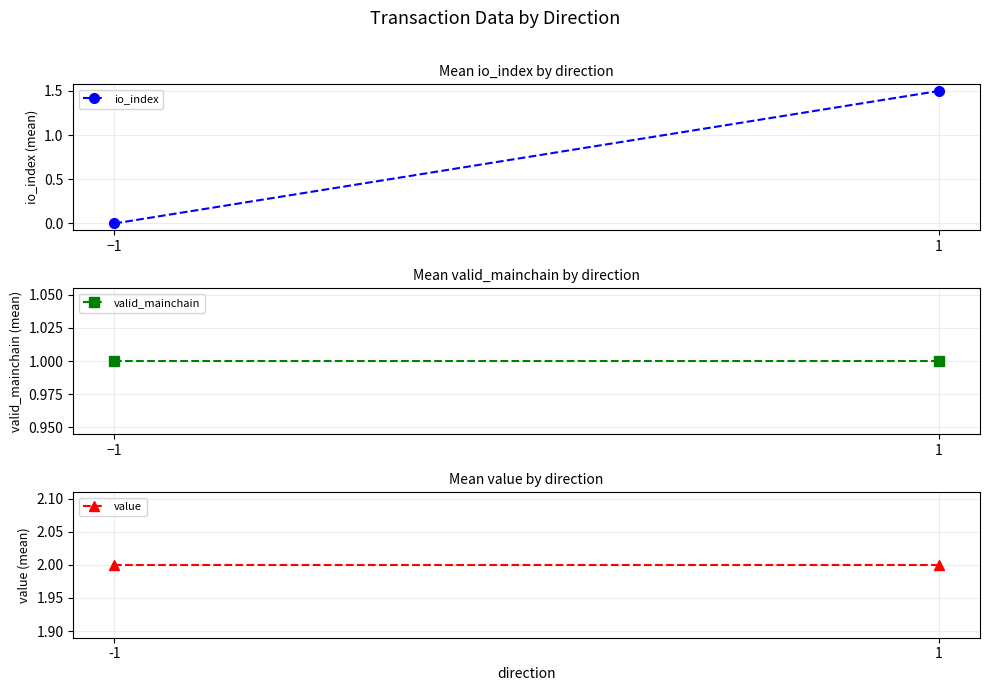

At which label is io_index closest to 0?

−1